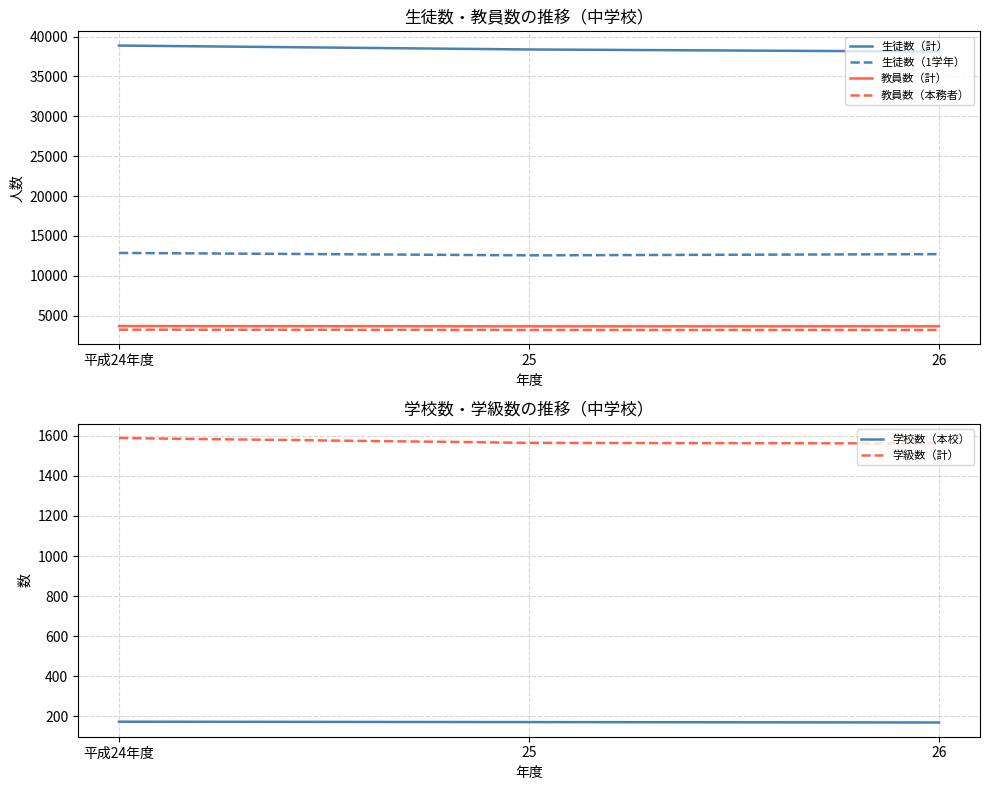

How many data points in 学校数（本校） are less than 172?

1